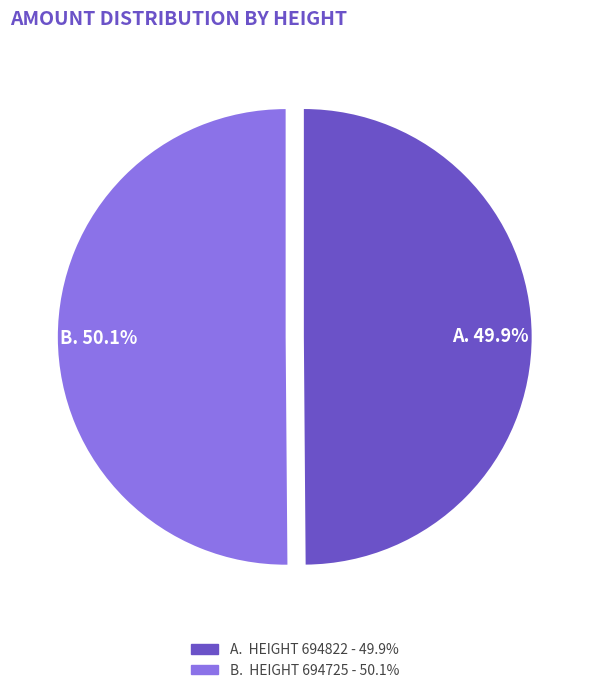

Is there any slice that represents more than half of the pie?

Yes